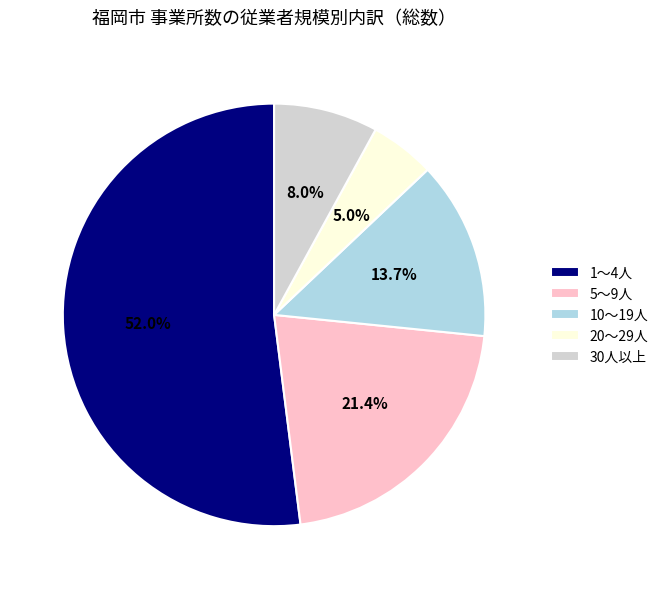

Which category accounts for the majority?

1～4人